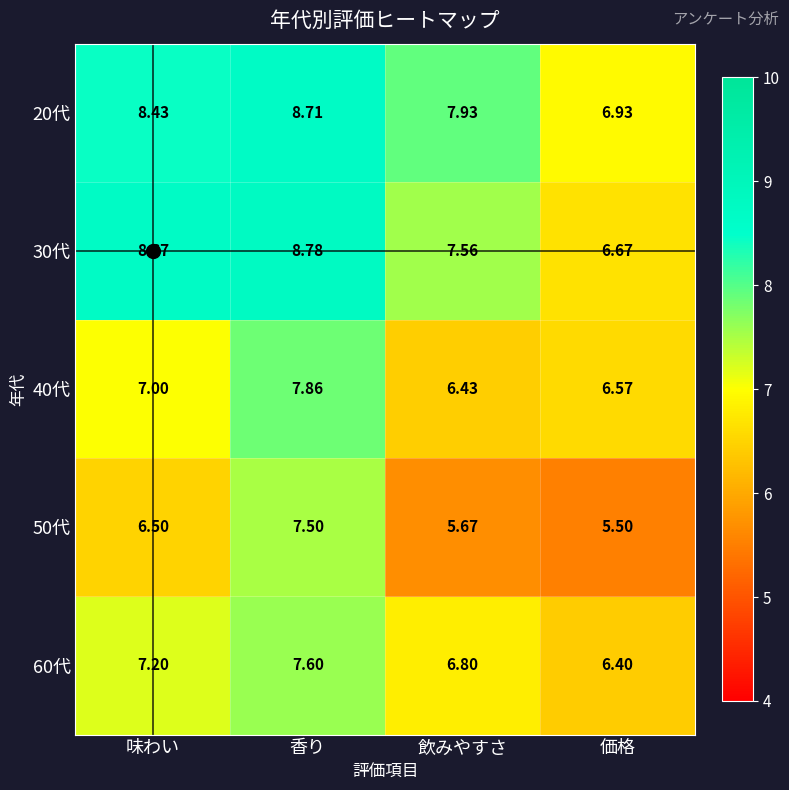

At which label is 20代 closest to 7?

価格